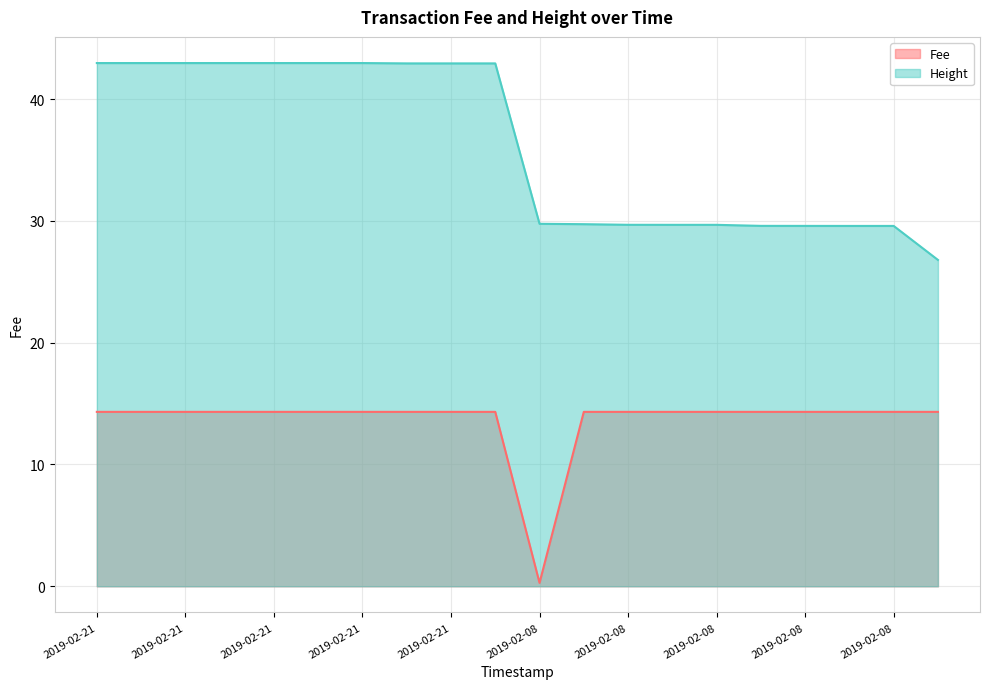

How many lines are shown in the chart?

2